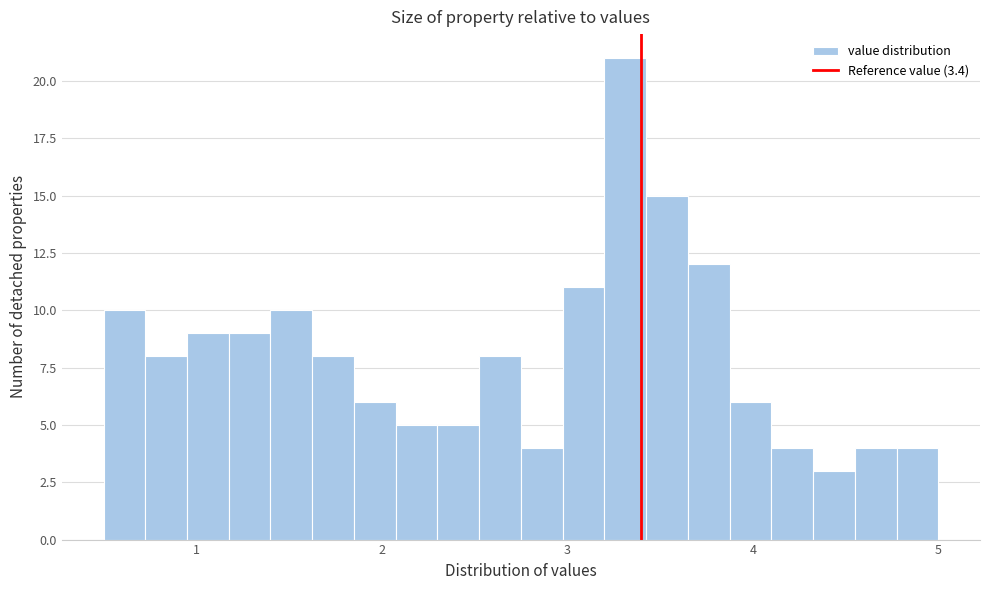

Around what value on the x-axis is the tallest bar? Give the approximate position of its centre, as read against the axis.

3.3